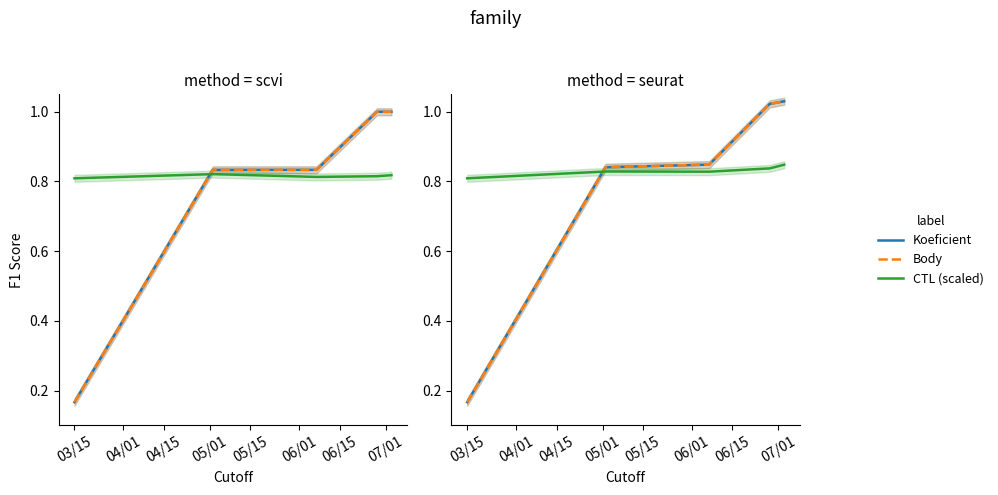

Which has a higher value, 03/15 or 04/01?

04/01